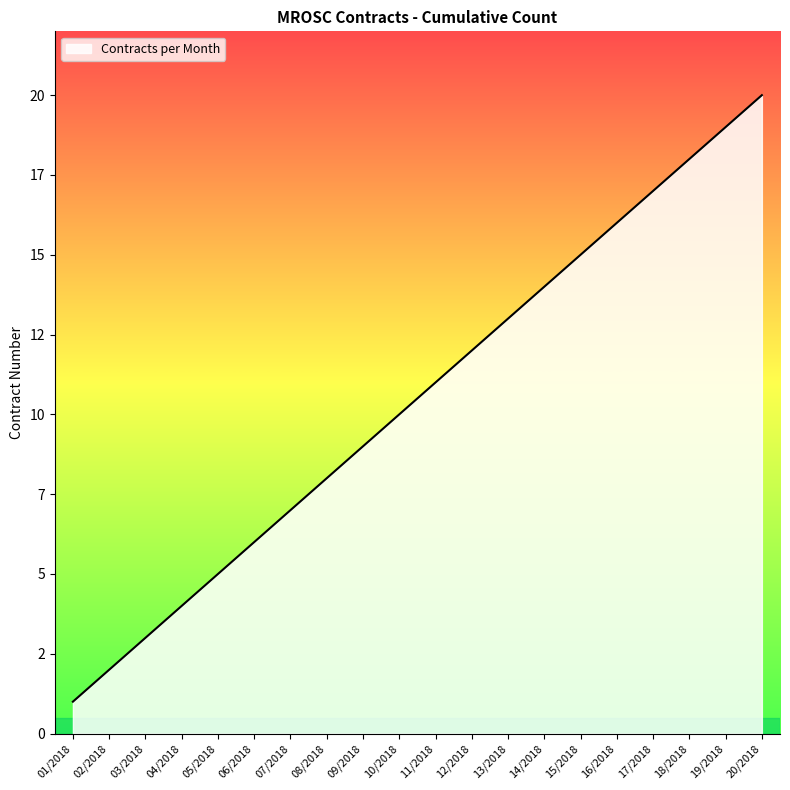

True or false: there are more than 2 points higher than both neighbors.

False